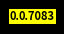

How many slices are in this pie chart?

8